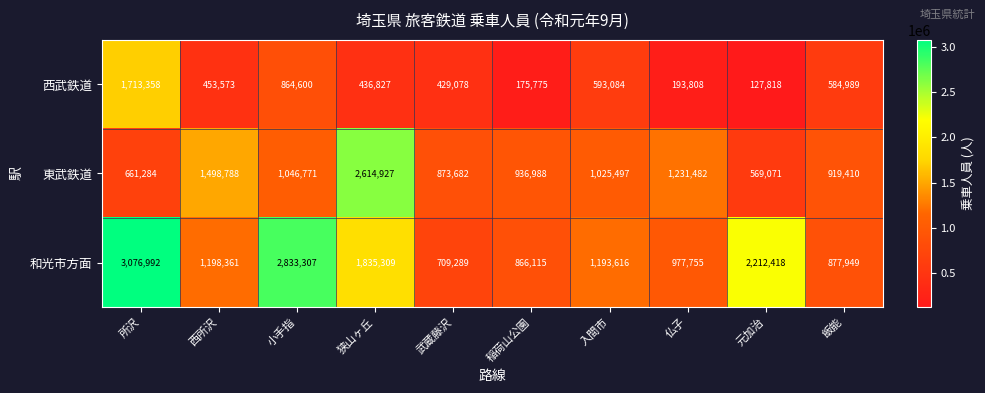

Which series changed the most between 仏子 and 元加治?

和光市方面